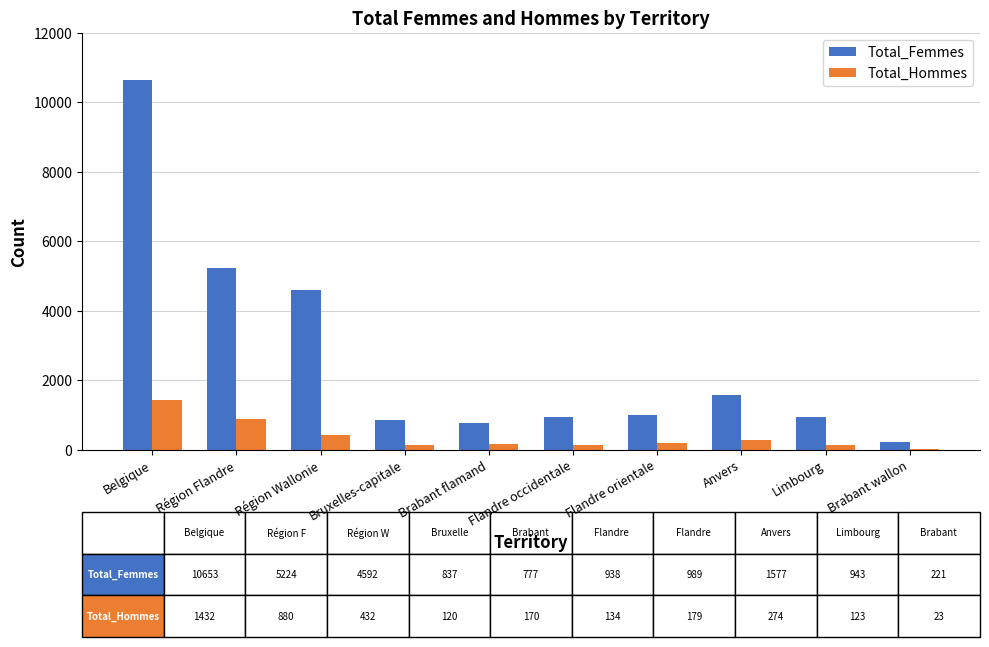

The value of Total_Femmes at Anvers is 835. True or false?

False